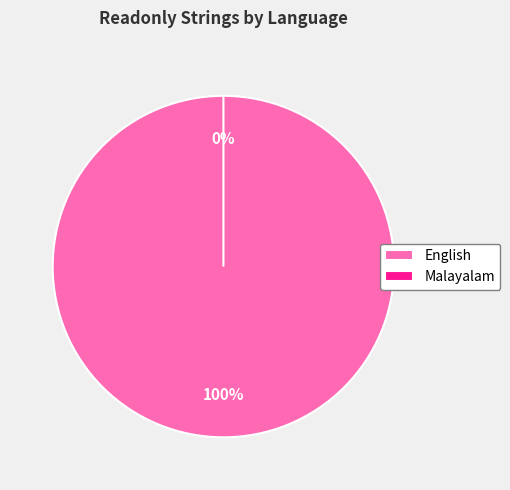

Do English and Malayalam together represent more than half of the pie?

Yes